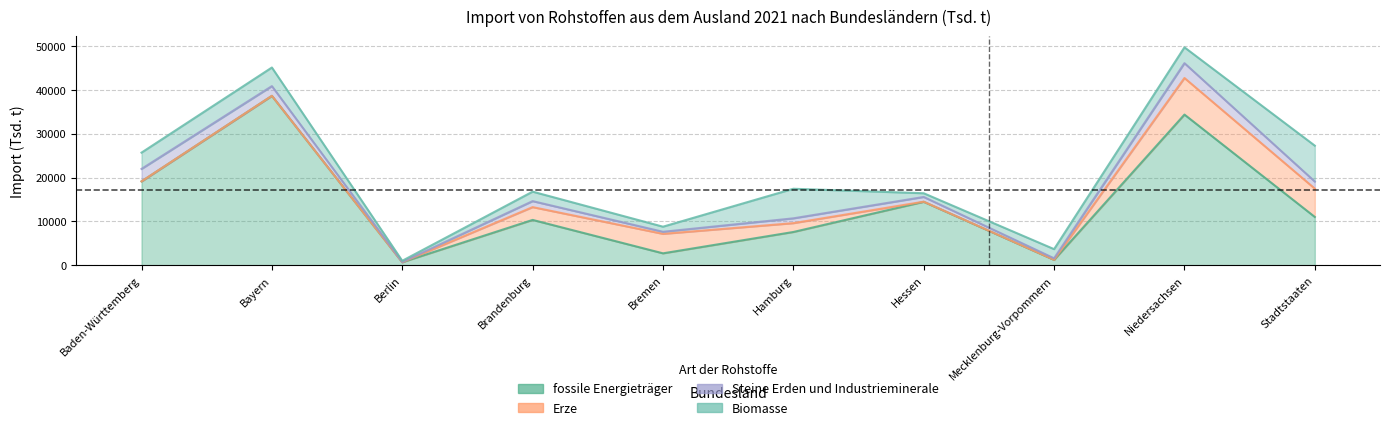

What is the sum of the Steine Erden und Industrieminerale values at Stadtstaaten and Brandenburg?

2985.6